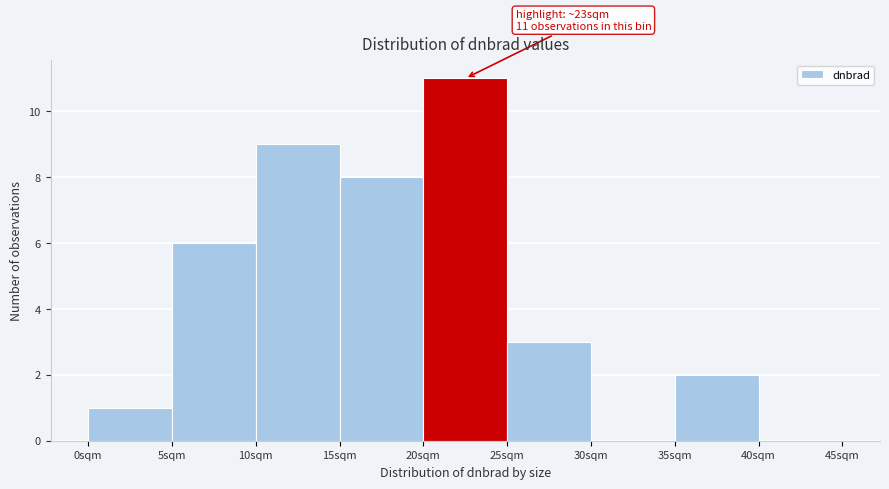

Over which range of the x-axis is the bar tallest?

20 to 25